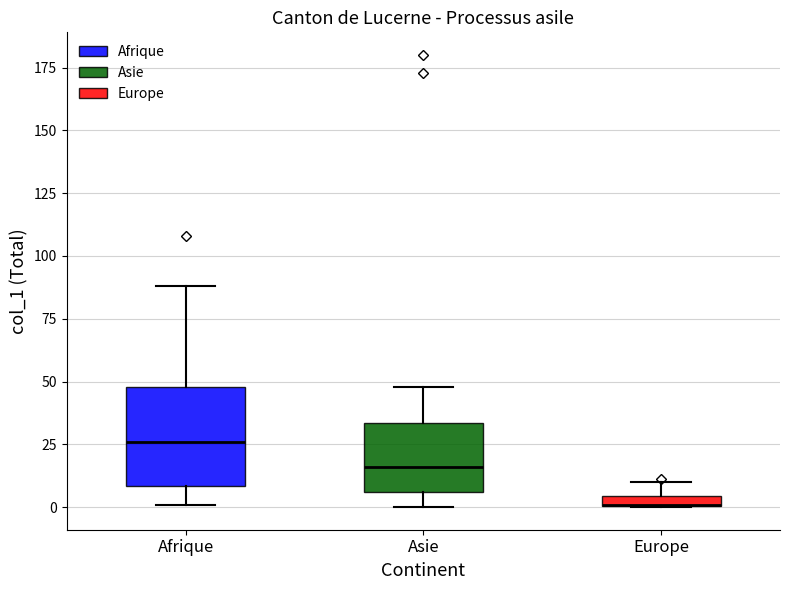

Which box is the tallest, from its lower edge to its upper edge?

Afrique